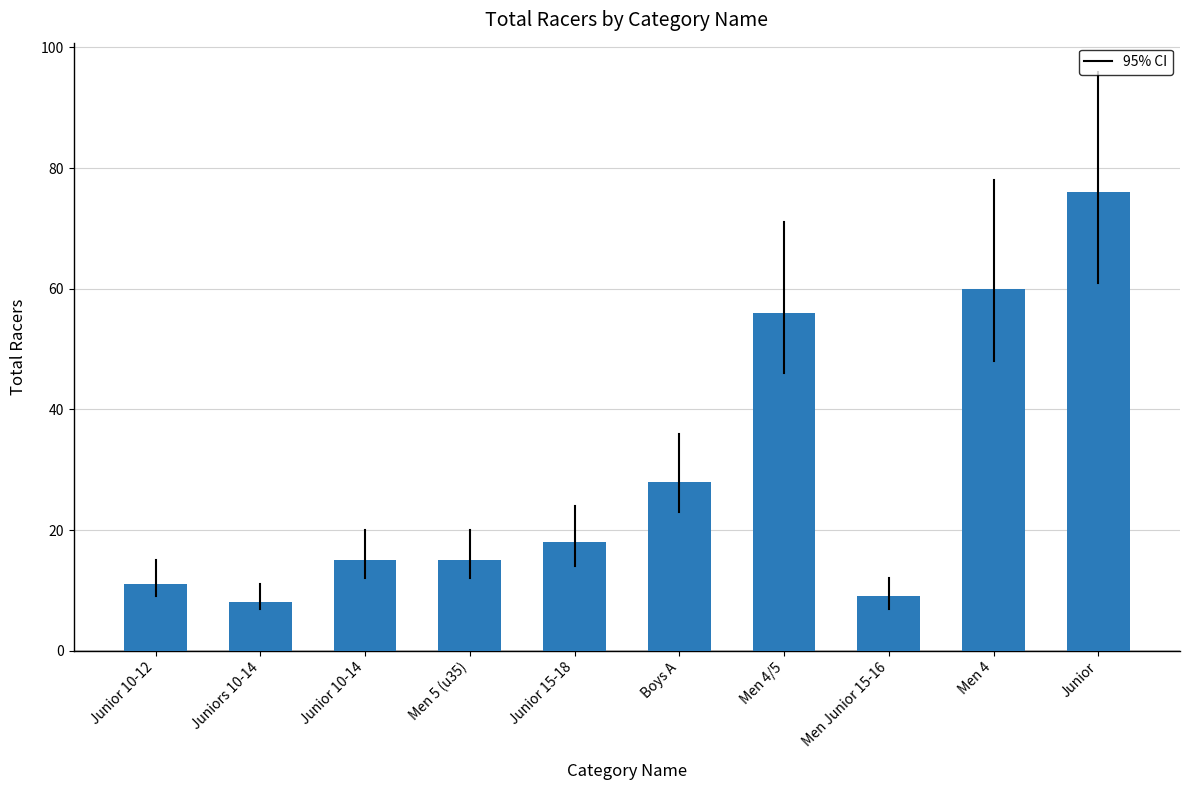

Which category has the lowest value across all series?

Juniors 10-14